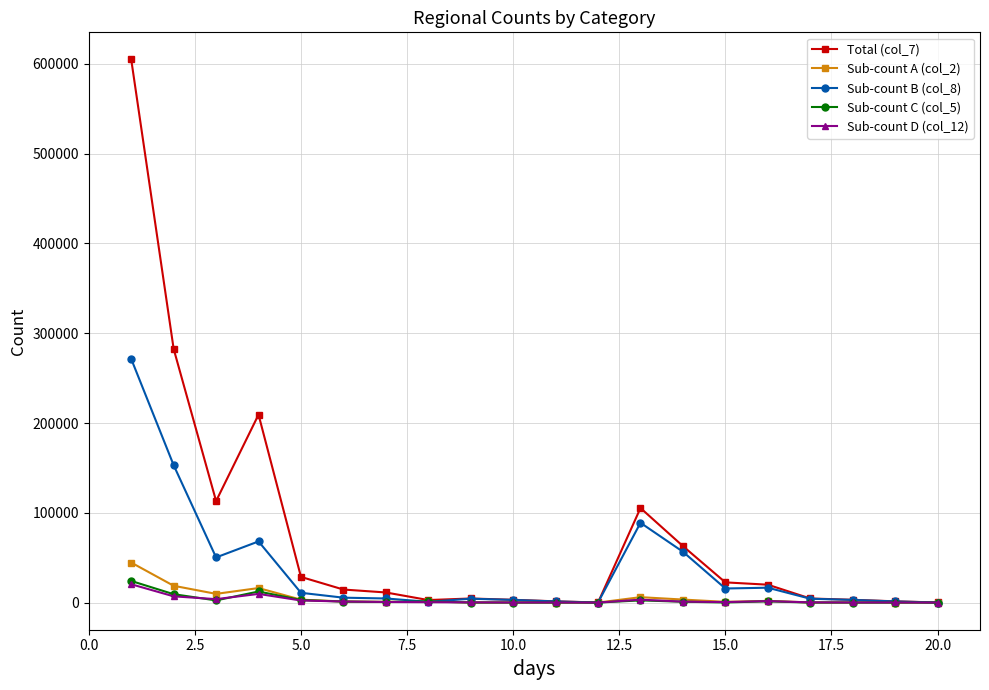

Which series has the largest range (max minus min)?

Total (col_7)